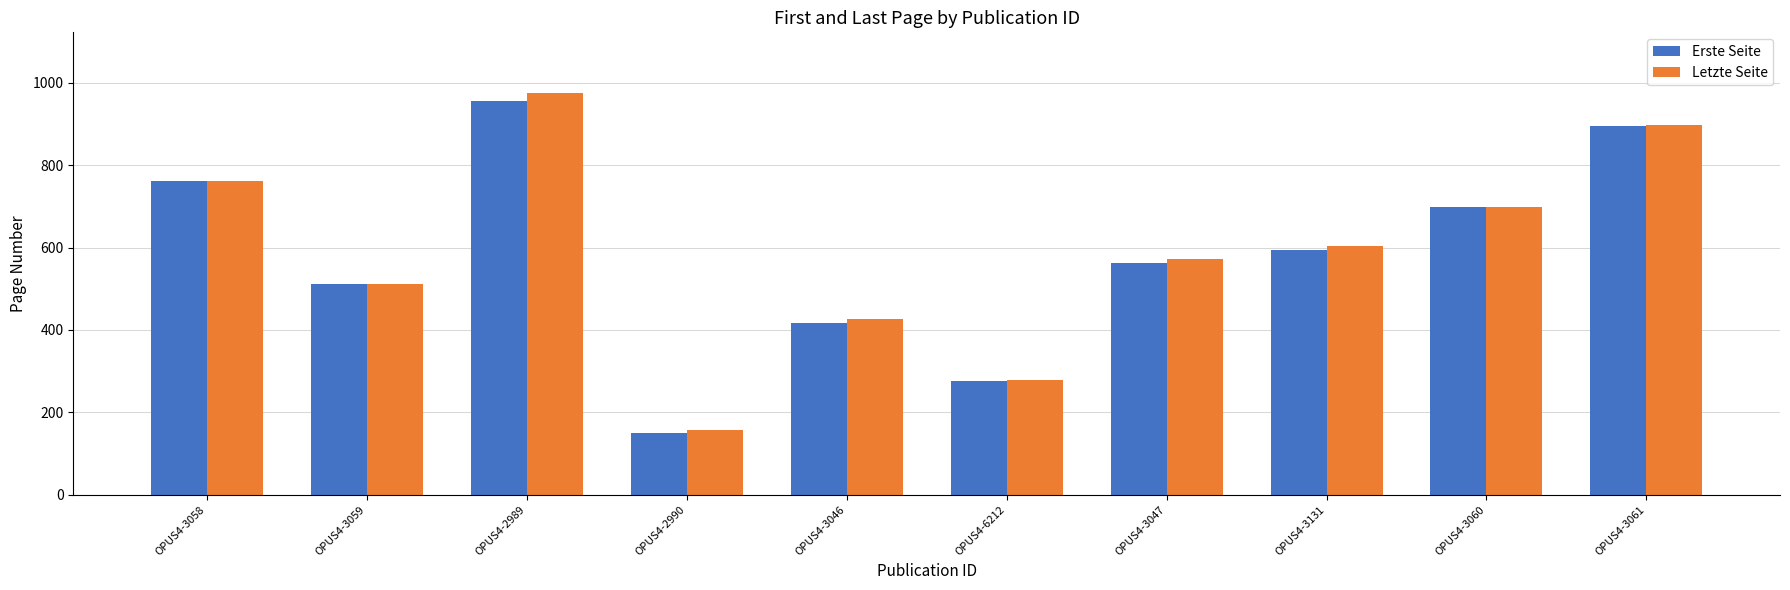

Reading right to left, extract all data points from this chart.

Erste Seite: OPUS4-3061=896	OPUS4-3060=698	OPUS4-3131=593	OPUS4-3047=563	OPUS4-6212=275	OPUS4-3046=418	OPUS4-2990=149	OPUS4-2989=955	OPUS4-3059=511	OPUS4-3058=761
Letzte Seite: OPUS4-3061=897	OPUS4-3060=698	OPUS4-3131=604	OPUS4-3047=573	OPUS4-6212=279	OPUS4-3046=427	OPUS4-2990=157	OPUS4-2989=976	OPUS4-3059=511	OPUS4-3058=761